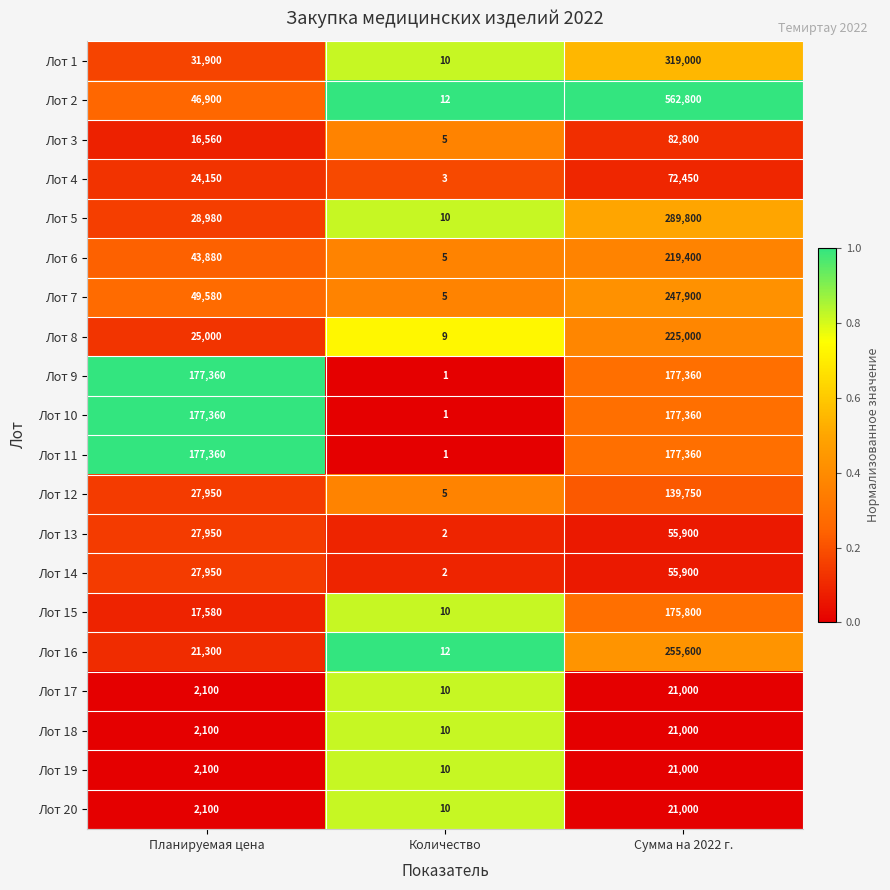

True or false: Лот 13 has a value of 55900 at Сумма на 2022 г..

True